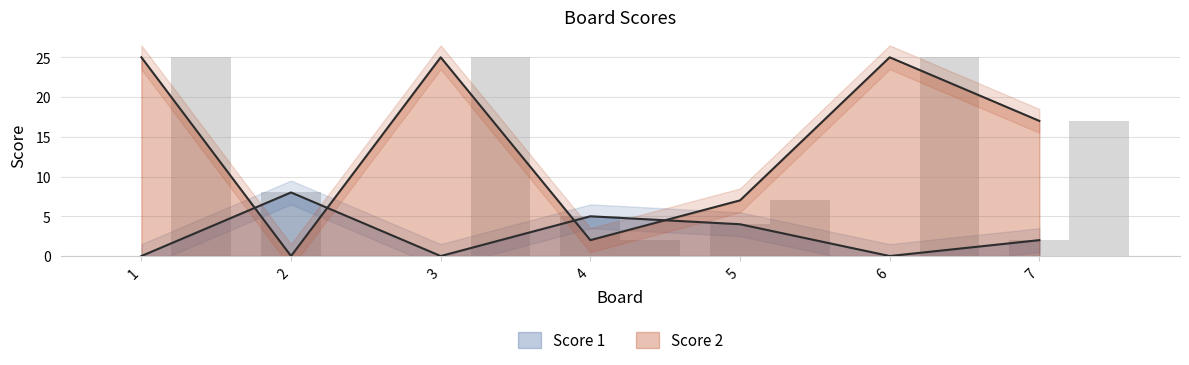

The Score 2 series shows 7 at 5. True or false?

True